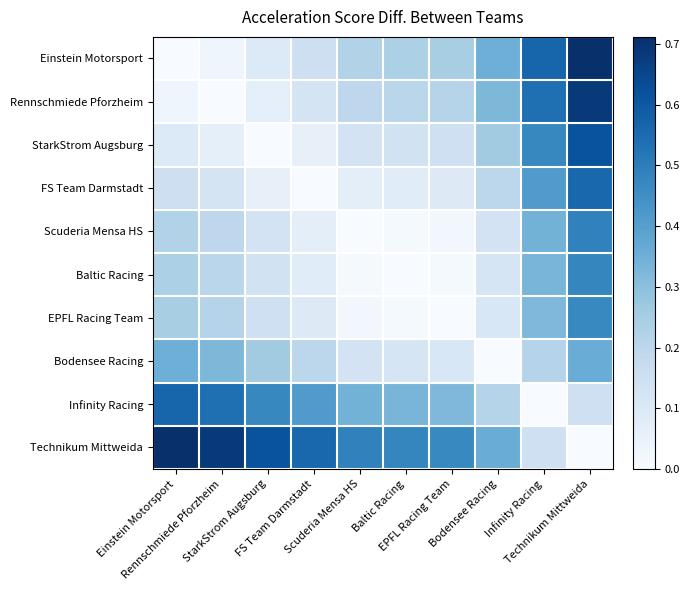

Reading left to right, extract all data points from this chart.

Einstein Motorsport: Einstein Motorsport=0.0	Rennschmiede Pforzheim=0.0	StarkStrom Augsburg=0.1	FS Team Darmstadt=0.2	Scuderia Mensa HS=0.2	Baltic Racing=0.2	EPFL Racing Team=0.2	Bodensee Racing=0.4	Infinity Racing=0.6	Technikum Mittweida=0.7
Rennschmiede Pforzheim: Einstein Motorsport=0.0	Rennschmiede Pforzheim=0.0	StarkStrom Augsburg=0.1	FS Team Darmstadt=0.1	Scuderia Mensa HS=0.2	Baltic Racing=0.2	EPFL Racing Team=0.2	Bodensee Racing=0.3	Infinity Racing=0.5	Technikum Mittweida=0.7
StarkStrom Augsburg: Einstein Motorsport=0.1	Rennschmiede Pforzheim=0.1	StarkStrom Augsburg=0.0	FS Team Darmstadt=0.1	Scuderia Mensa HS=0.1	Baltic Racing=0.1	EPFL Racing Team=0.1	Bodensee Racing=0.3	Infinity Racing=0.5	Technikum Mittweida=0.6
FS Team Darmstadt: Einstein Motorsport=0.2	Rennschmiede Pforzheim=0.1	StarkStrom Augsburg=0.1	FS Team Darmstadt=0.0	Scuderia Mensa HS=0.1	Baltic Racing=0.1	EPFL Racing Team=0.1	Bodensee Racing=0.2	Infinity Racing=0.4	Technikum Mittweida=0.6
Scuderia Mensa HS: Einstein Motorsport=0.2	Rennschmiede Pforzheim=0.2	StarkStrom Augsburg=0.1	FS Team Darmstadt=0.1	Scuderia Mensa HS=0.0	Baltic Racing=0.0	EPFL Racing Team=0.0	Bodensee Racing=0.1	Infinity Racing=0.3	Technikum Mittweida=0.5
Baltic Racing: Einstein Motorsport=0.2	Rennschmiede Pforzheim=0.2	StarkStrom Augsburg=0.1	FS Team Darmstadt=0.1	Scuderia Mensa HS=0.0	Baltic Racing=0.0	EPFL Racing Team=0.0	Bodensee Racing=0.1	Infinity Racing=0.3	Technikum Mittweida=0.5
EPFL Racing Team: Einstein Motorsport=0.2	Rennschmiede Pforzheim=0.2	StarkStrom Augsburg=0.1	FS Team Darmstadt=0.1	Scuderia Mensa HS=0.0	Baltic Racing=0.0	EPFL Racing Team=0.0	Bodensee Racing=0.1	Infinity Racing=0.3	Technikum Mittweida=0.5
Bodensee Racing: Einstein Motorsport=0.4	Rennschmiede Pforzheim=0.3	StarkStrom Augsburg=0.3	FS Team Darmstadt=0.2	Scuderia Mensa HS=0.1	Baltic Racing=0.1	EPFL Racing Team=0.1	Bodensee Racing=0.0	Infinity Racing=0.2	Technikum Mittweida=0.4
Infinity Racing: Einstein Motorsport=0.6	Rennschmiede Pforzheim=0.5	StarkStrom Augsburg=0.5	FS Team Darmstadt=0.4	Scuderia Mensa HS=0.3	Baltic Racing=0.3	EPFL Racing Team=0.3	Bodensee Racing=0.2	Infinity Racing=0.0	Technikum Mittweida=0.1
Technikum Mittweida: Einstein Motorsport=0.7	Rennschmiede Pforzheim=0.7	StarkStrom Augsburg=0.6	FS Team Darmstadt=0.6	Scuderia Mensa HS=0.5	Baltic Racing=0.5	EPFL Racing Team=0.5	Bodensee Racing=0.4	Infinity Racing=0.1	Technikum Mittweida=0.0